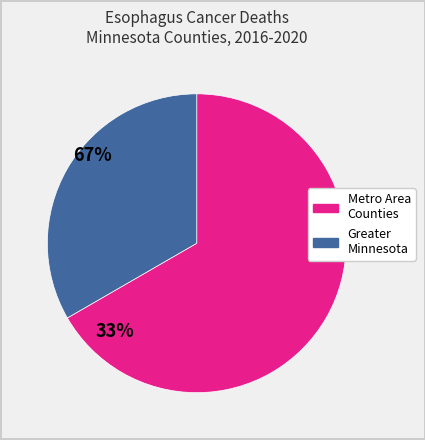

Does any single category account for the majority?

Yes